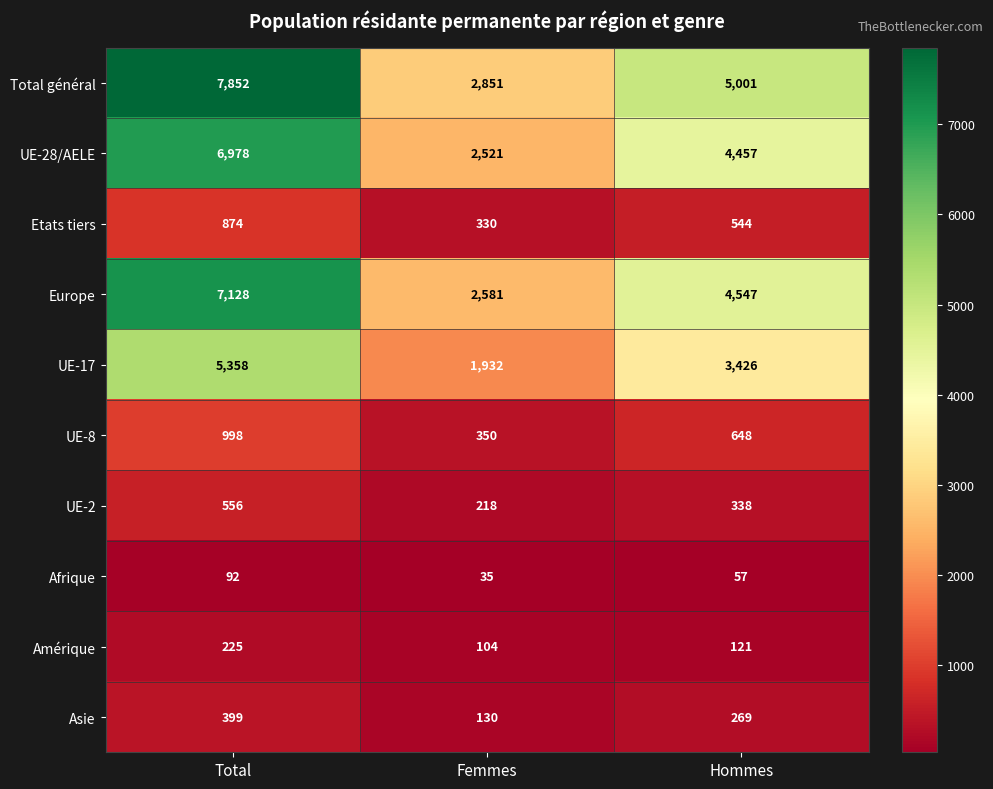

At Femmes, list the series in order from largest to smallest.

Total général, Europe, UE-28/AELE, UE-17, UE-8, Etats tiers, UE-2, Asie, Amérique, Afrique